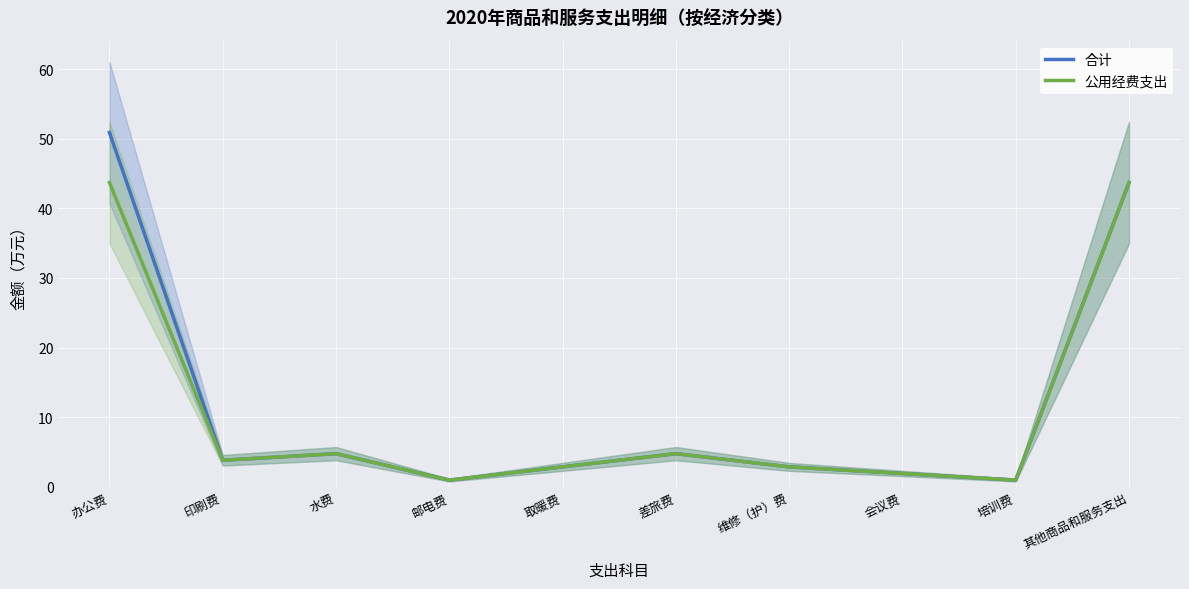

What are all the series names shown in the legend?

合计, 公用经费支出